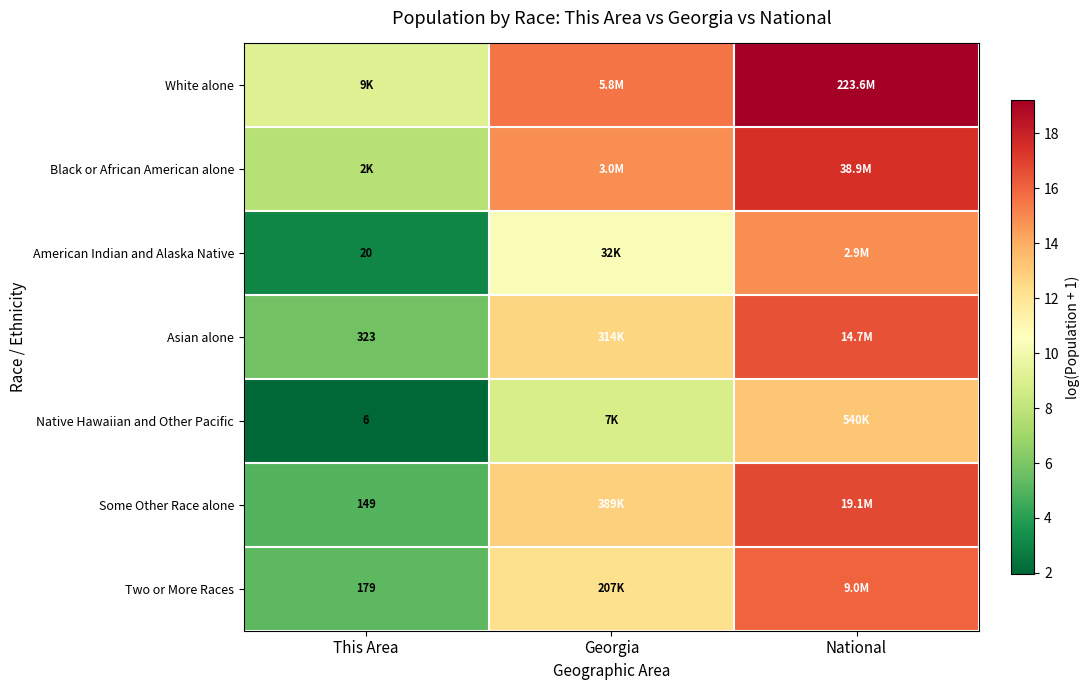

Where is Native Hawaiian and Other Pacific nearest to the value 7?

Georgia